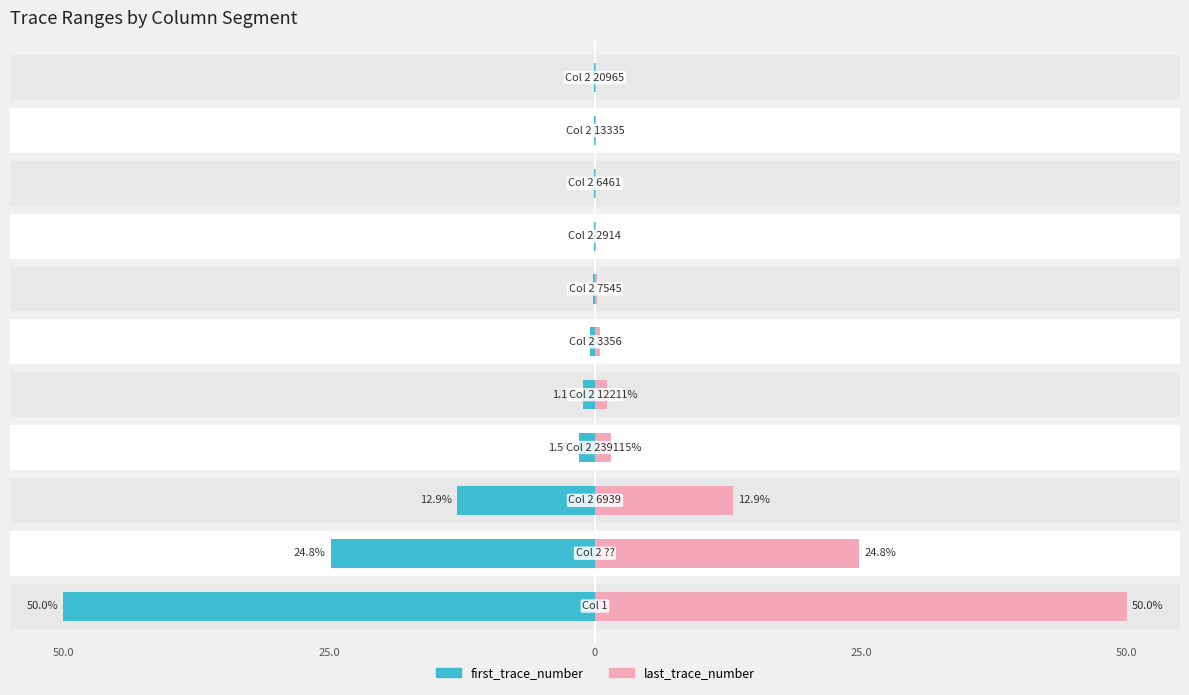

How many groups of bars are there?

11